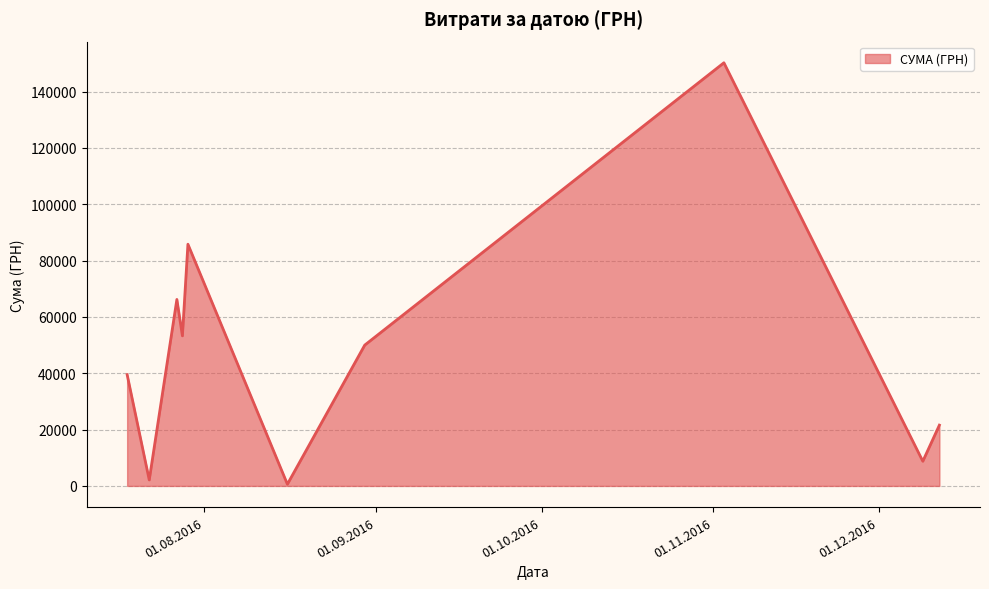

How many interior local peaks (higher than both neighbors) does the data have?

3